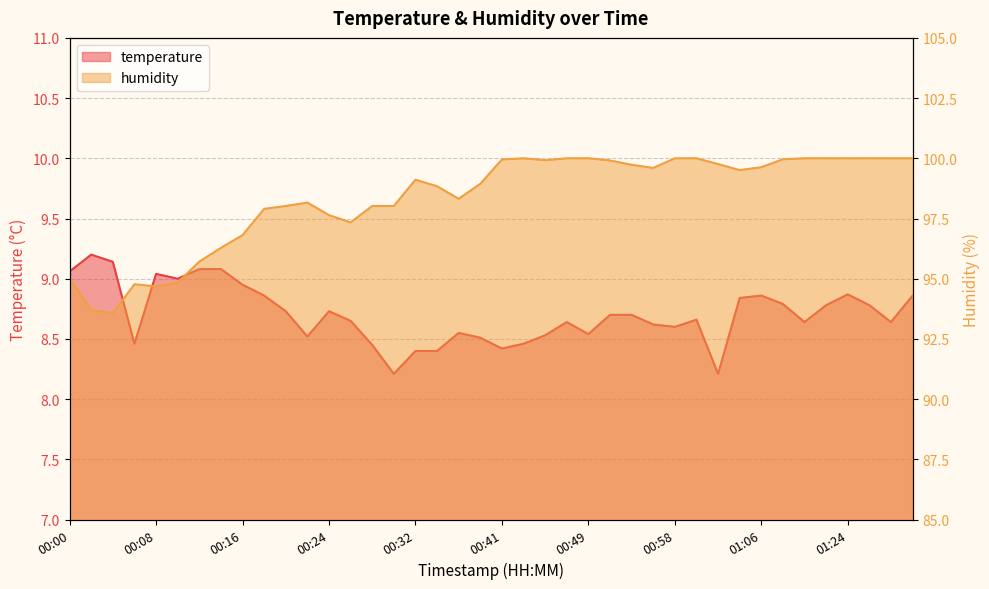

How many values in the humidity series exceed 99?

21